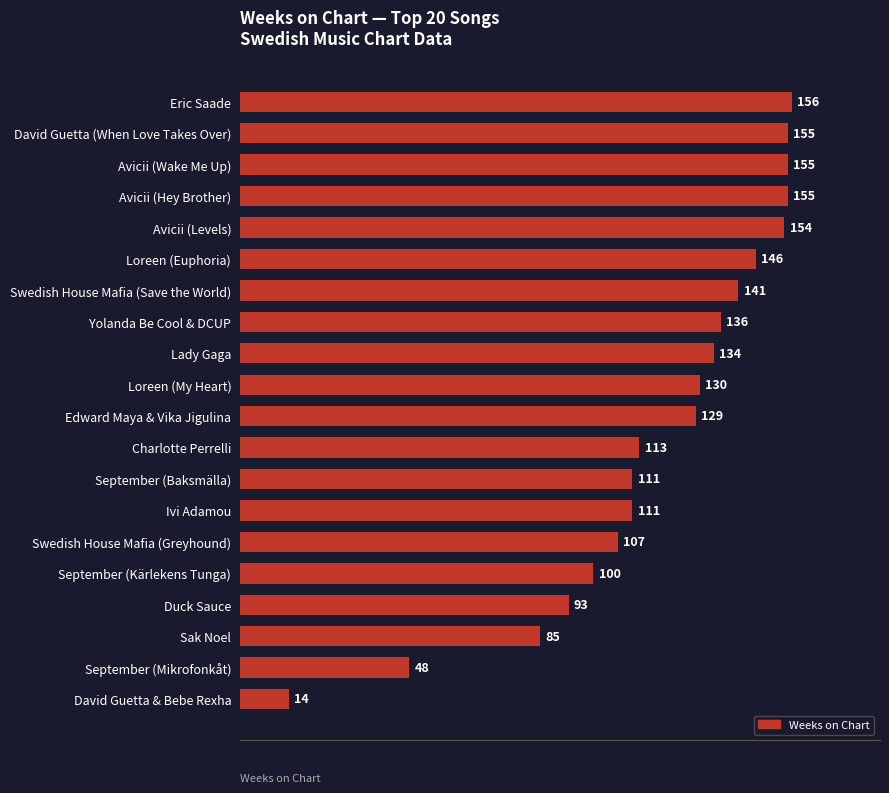

Is it true that the value at Ivi Adamou is 64?

False